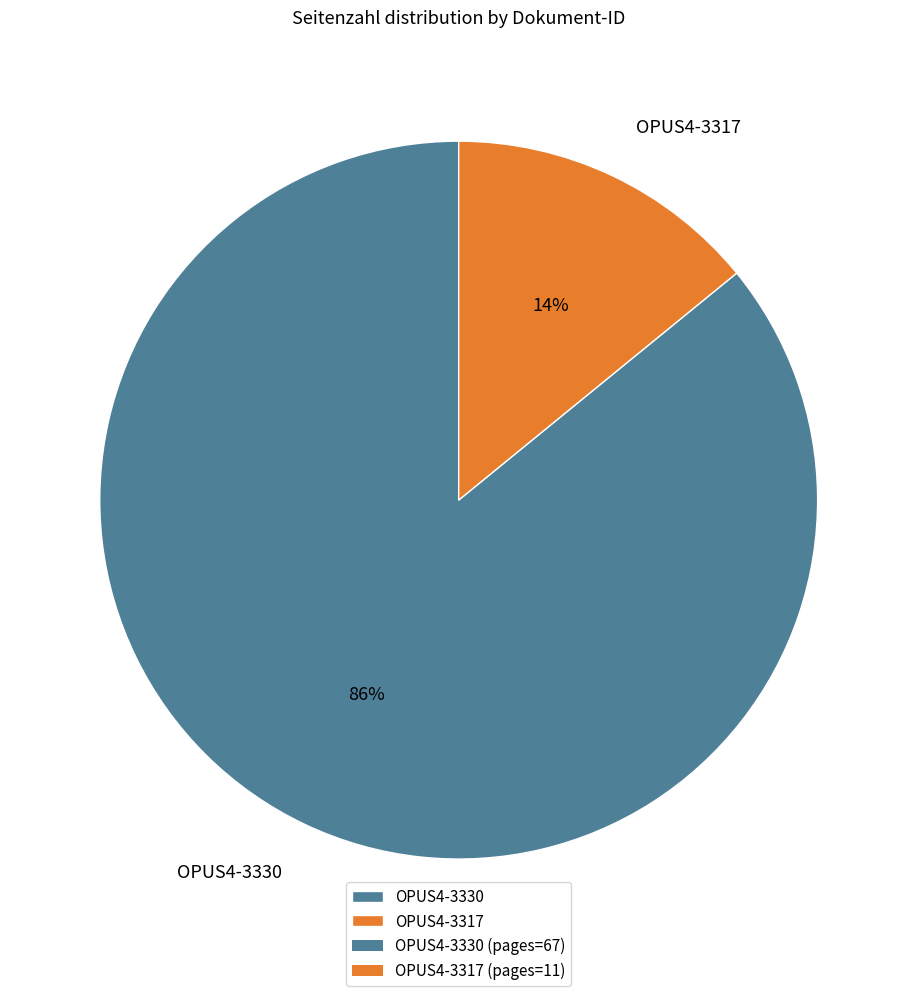

True or false: OPUS4-3330 accounts for 86% of the total.

True